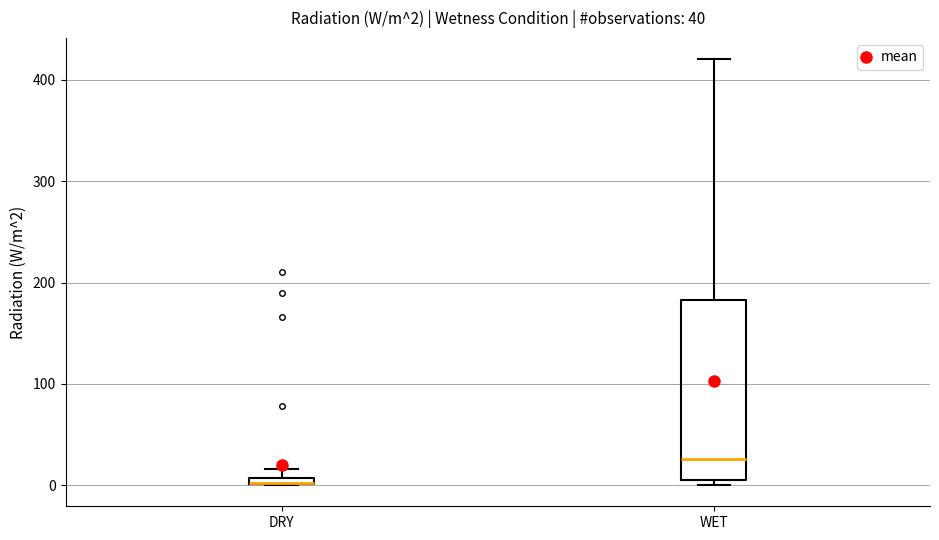

Comparing the boxes themselves (not the whiskers), which one is the tallest?

WET